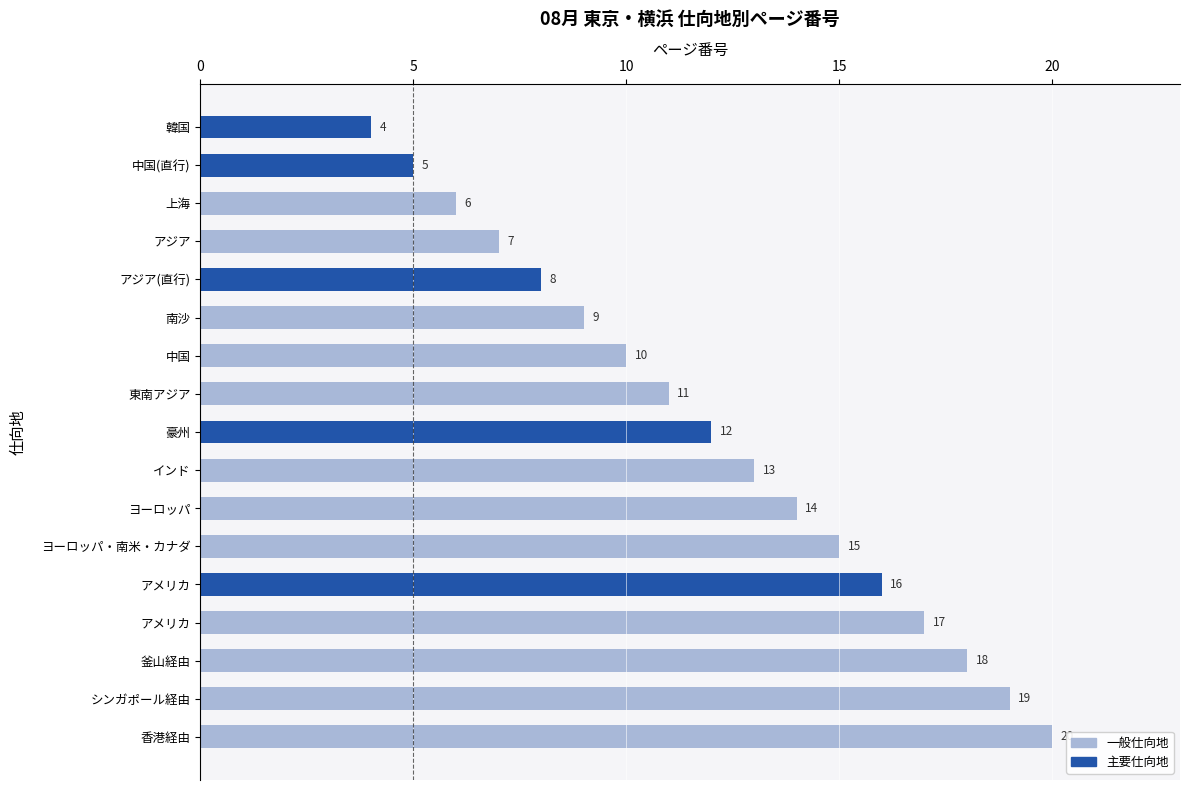

How many bars are there in total?

17